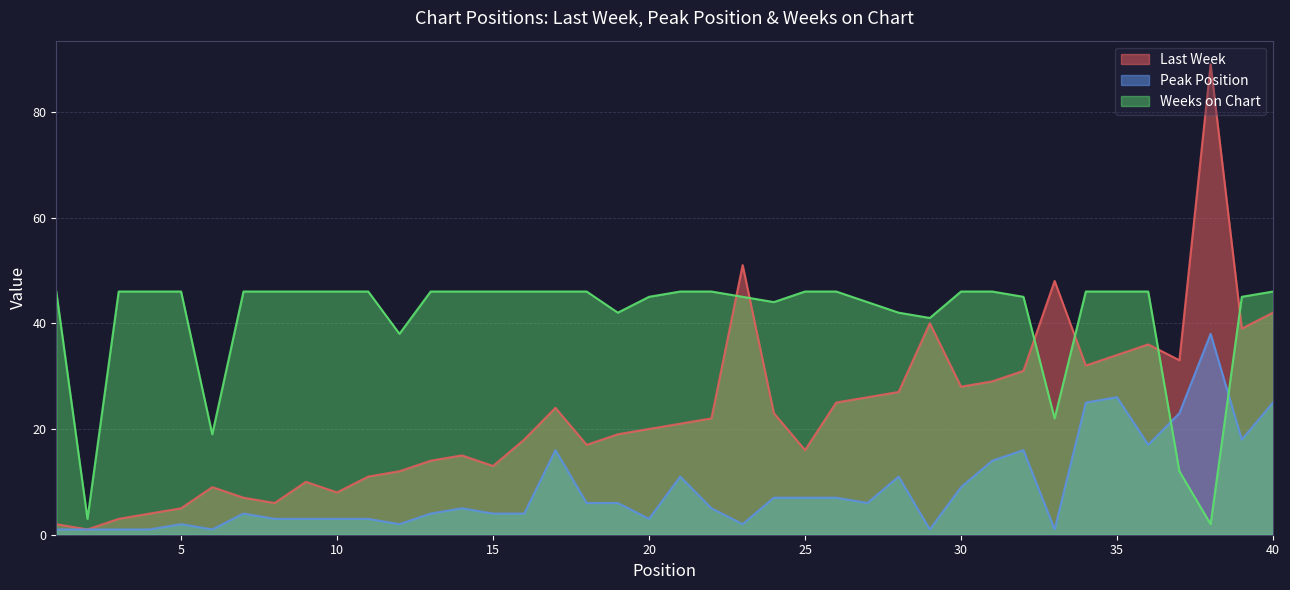

Rank the series by their average value, from highest to lowest.

Weeks on Chart, Last Week, Peak Position